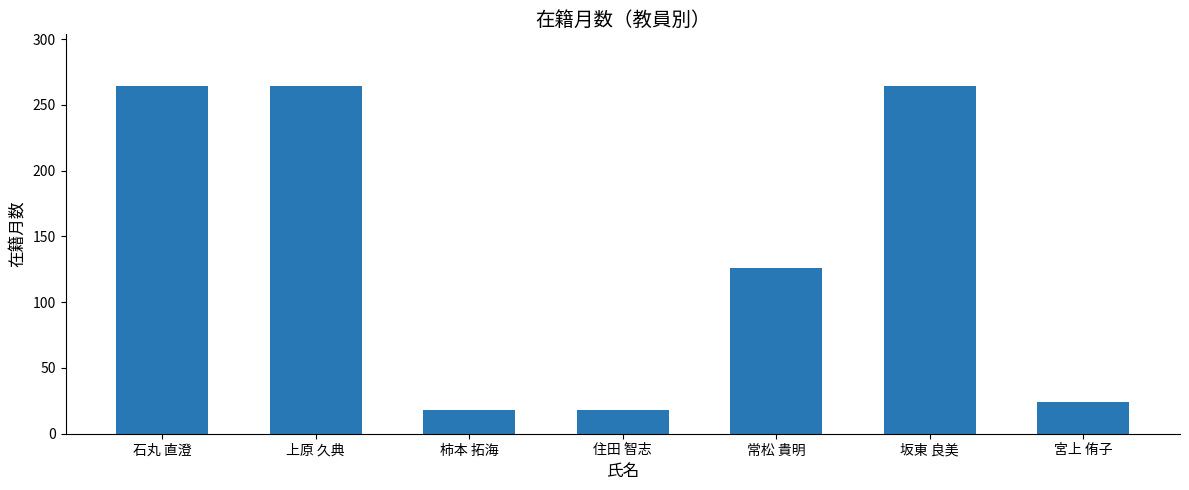

What is the sum of all values?

978